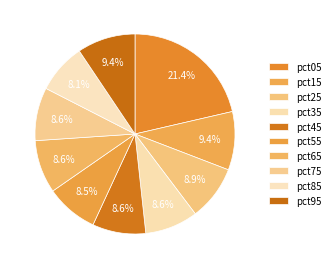

To the nearest percent, what is the combined percentage of pct15 and pct45?

18%